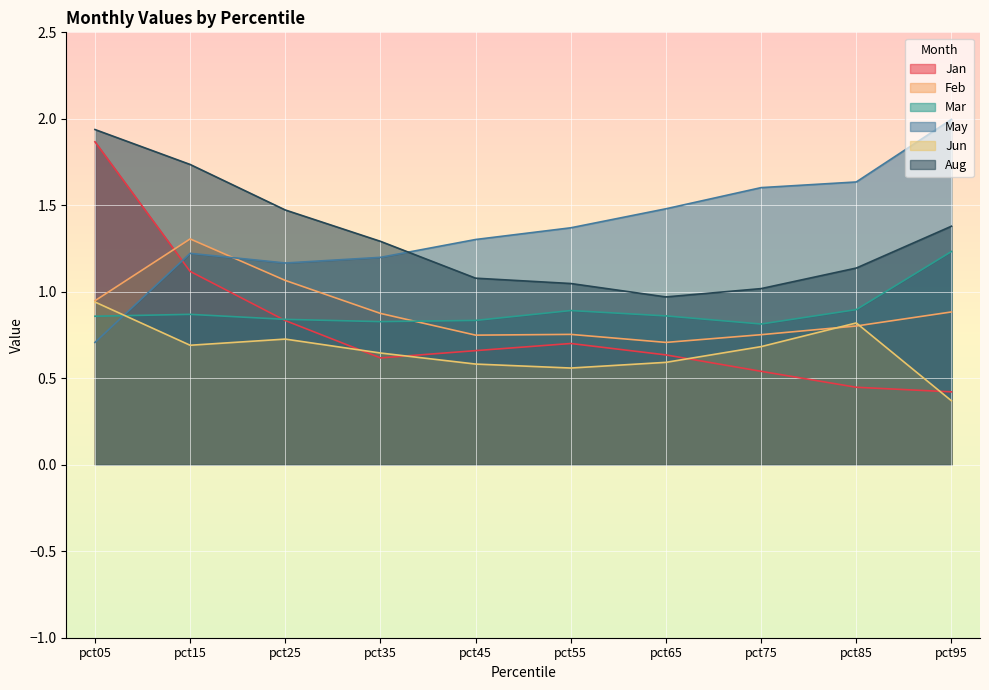

How many times do Mar and Feb cross each other?

1